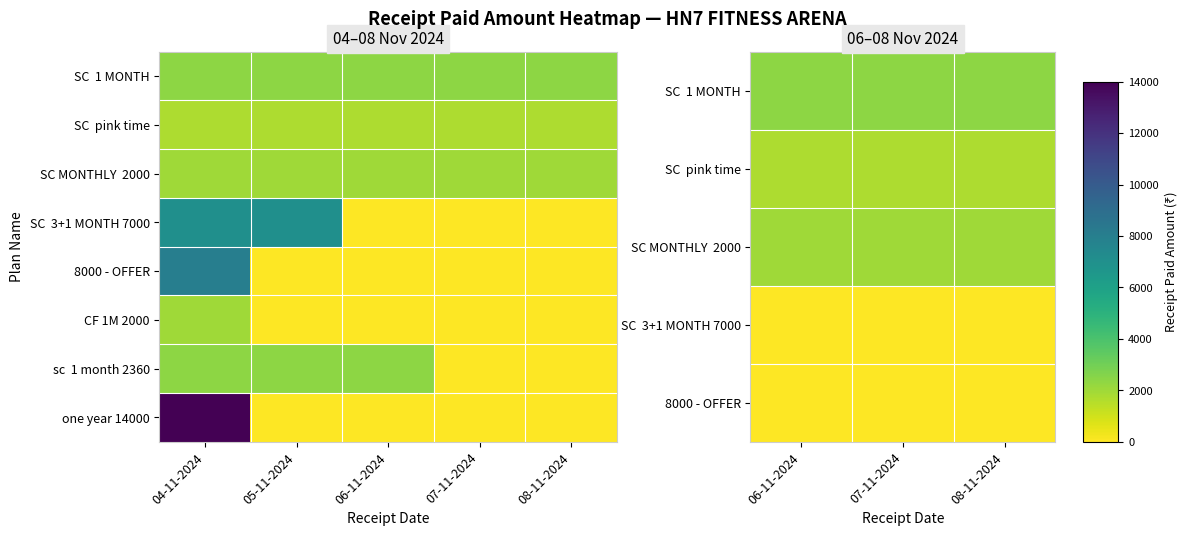

List the labels in order of sc  1 month 2360 value, largest first.

04-11-2024, 05-11-2024, 06-11-2024, 07-11-2024, 08-11-2024